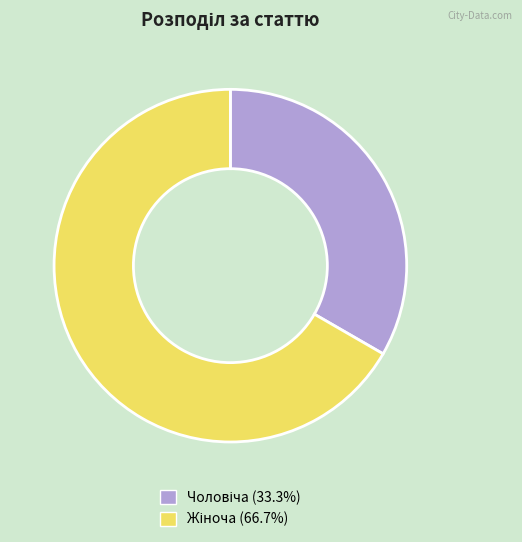

Is there any slice that represents more than half of the pie?

Yes